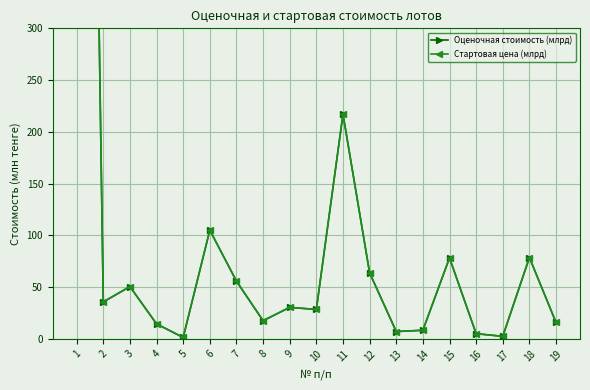

True or false: Оценочная стоимость (млрд) has a value of 2.3 at 14.

False